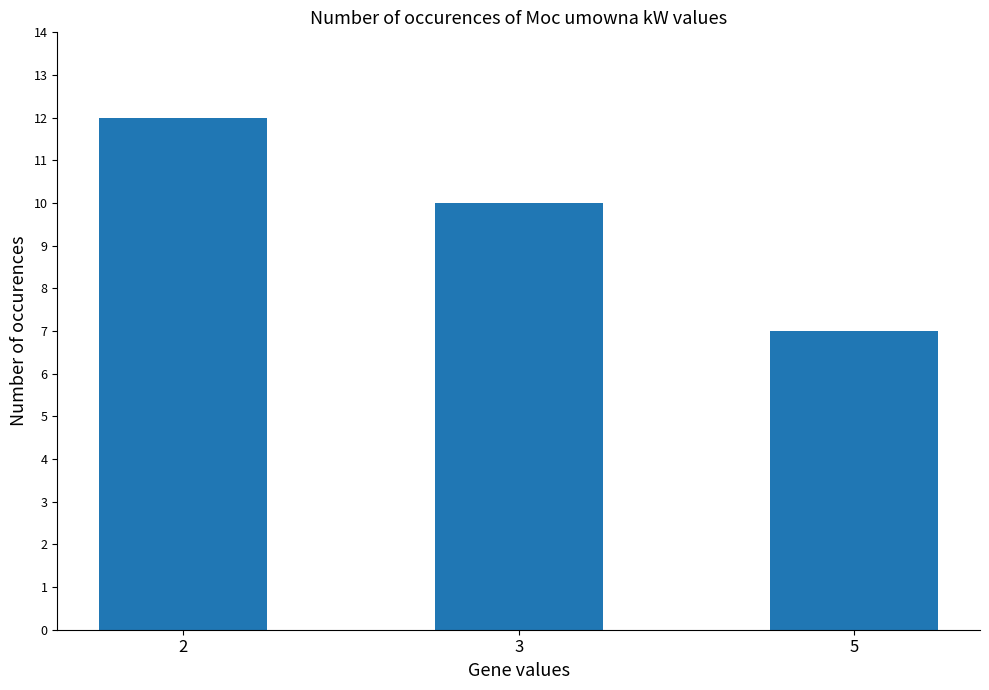

Count the number of categories in the chart.

3